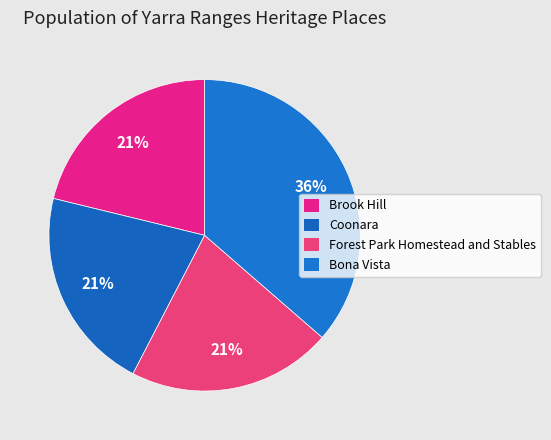

True or false: Bona Vista accounts for 27% of the total.

False